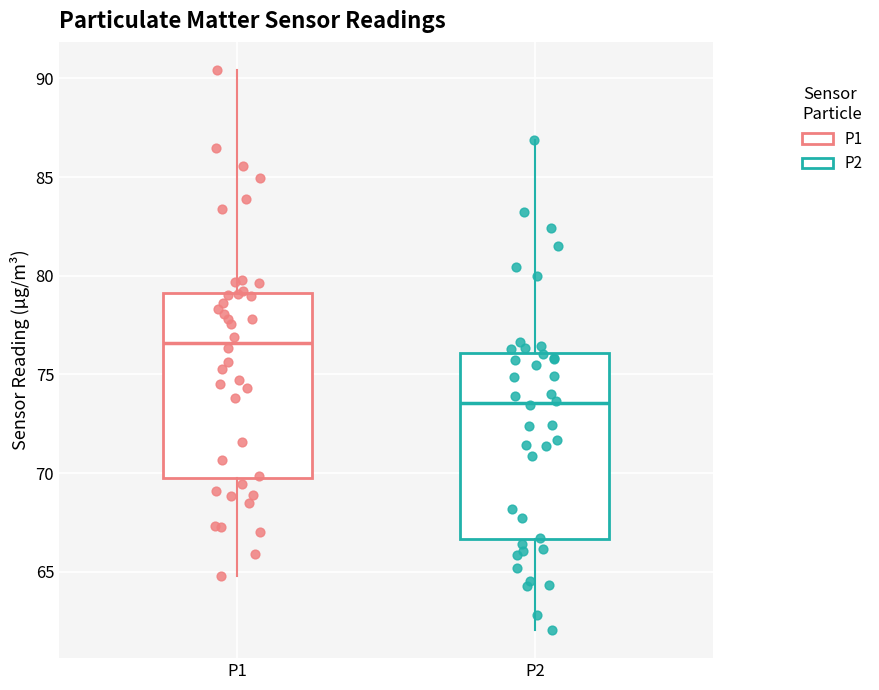

Reading left to right, read every box against the y-axis: the position of its median line, the range the box covers, and the ends of its whiskers. The values are not printed on the chart, so give them approximately, as read against the axis.

P1: median 76.5, box 70.0 to 79.0, whiskers 65.0 to 90.5
P2: median 73.5, box 66.5 to 76.0, whiskers 62.0 to 87.0